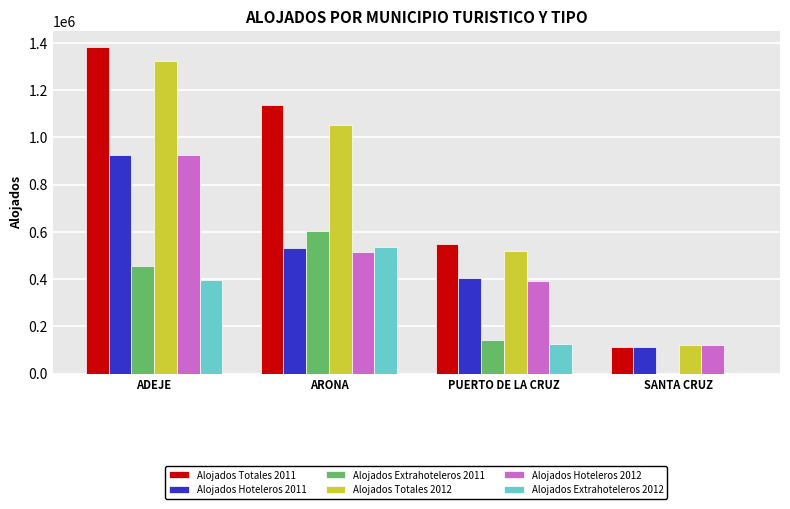

What is the total value across all series at PUERTO DE LA CRUZ?

2137194